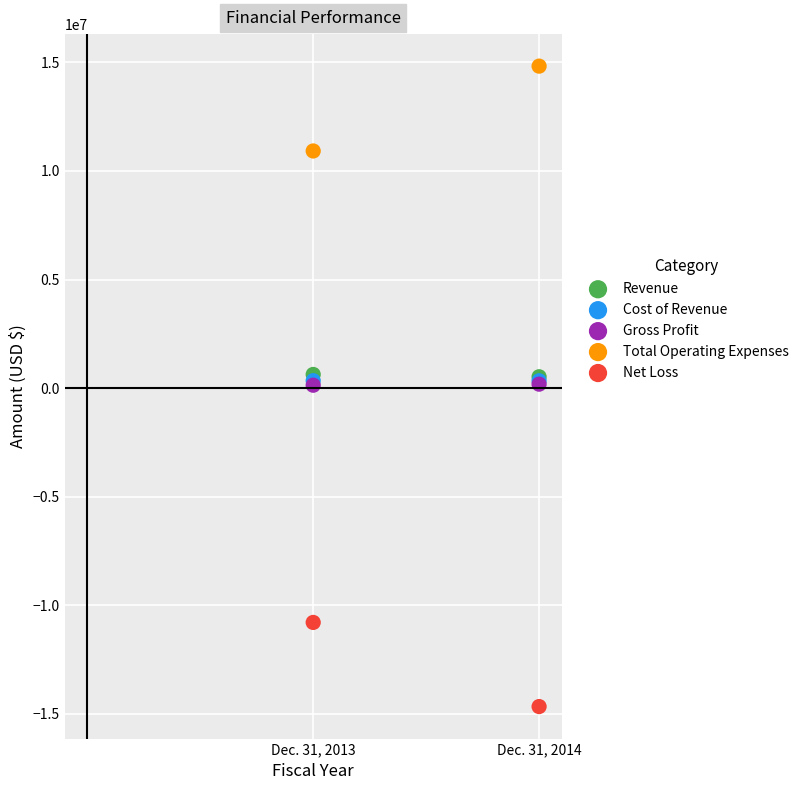

What are all the series names shown in the legend?

Revenue, Cost of Revenue, Gross Profit, Total Operating Expenses, Net Loss